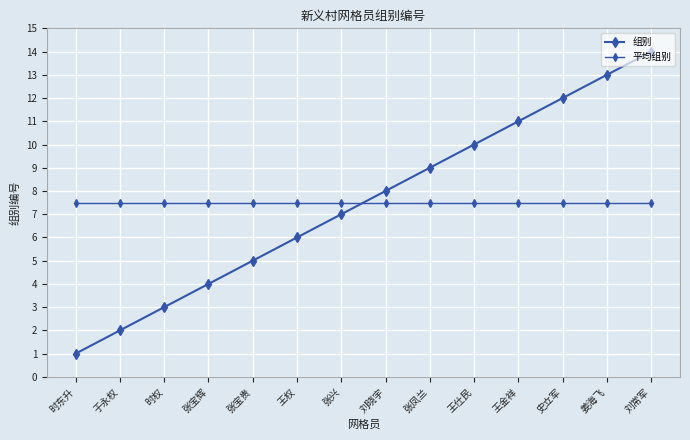

How many series are shown in this chart?

2